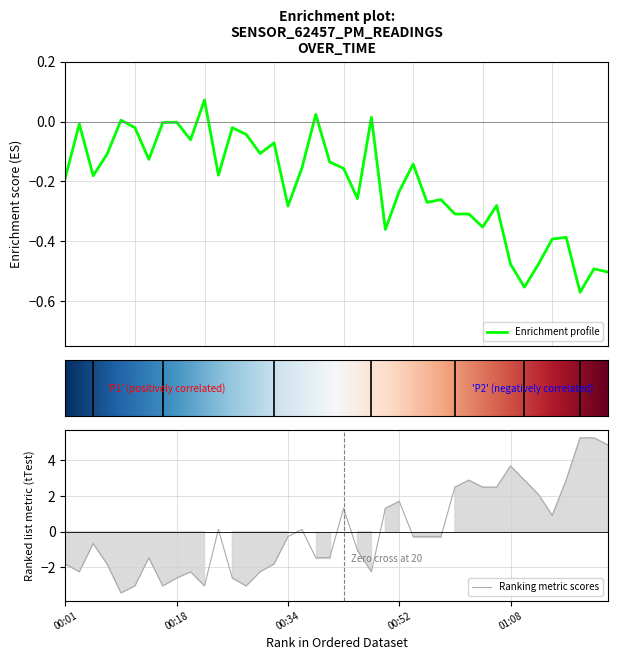

What is the total value across all series at 00:13?

-1.6